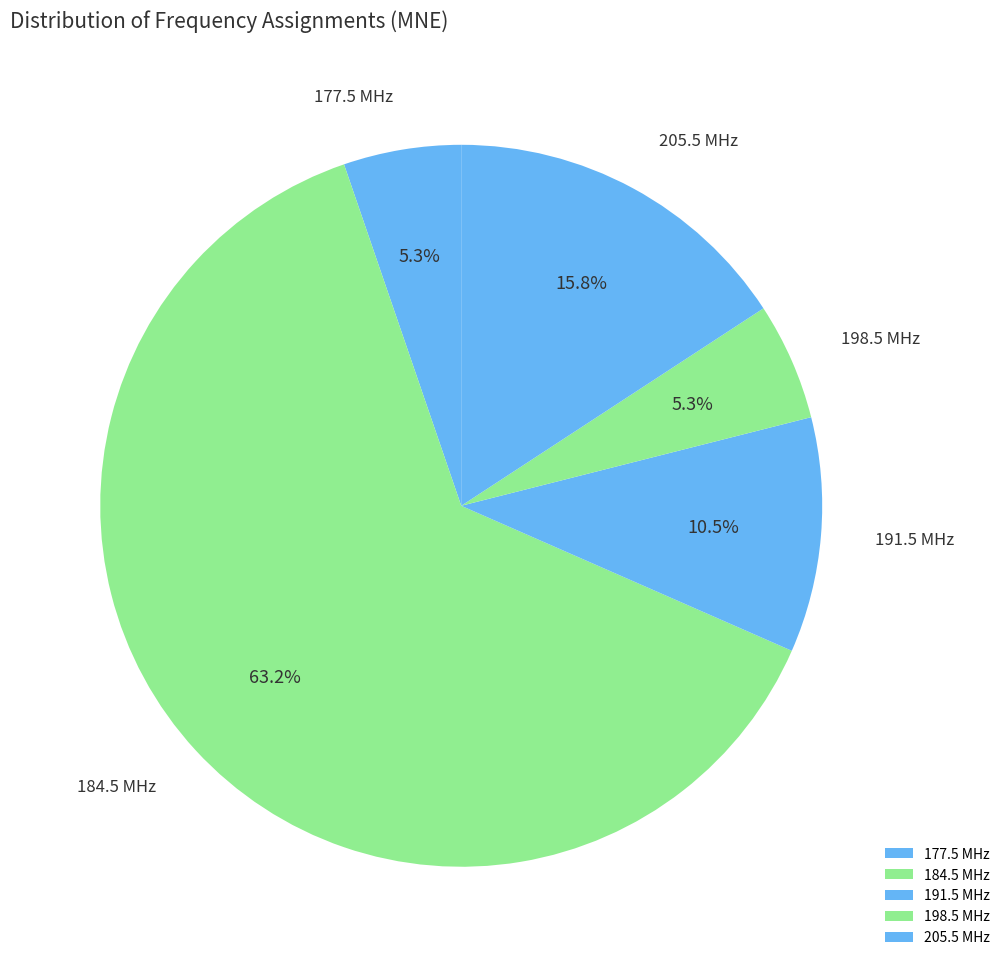

Which slice is the largest?

184.5 MHz